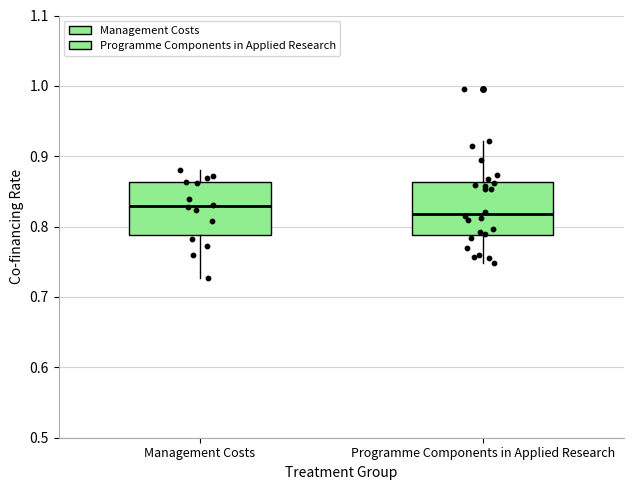

Reading left to right, transcribe this box plot: for each box, give where its median line is, the range the box spans, and where its two whiskers end, as read against the y-axis. The values are not printed on the chart, so give them approximately, as read against the axis.

Management Costs: median 0.83, box 0.79 to 0.86, whiskers 0.73 to 0.88
Programme Components in Applied Research: median 0.82, box 0.79 to 0.86, whiskers 0.75 to 0.92